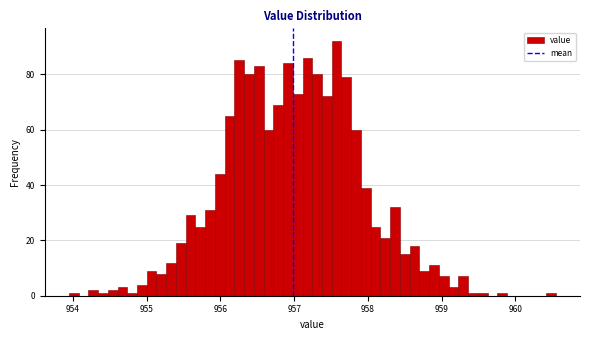

Read against the x-axis, roughly where is the centre of the tallest bar?

957.6